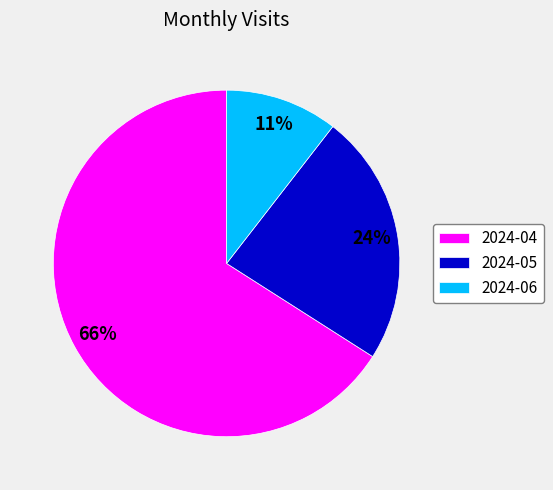

Do 2024-04 and 2024-05 together represent more than half of the pie?

Yes